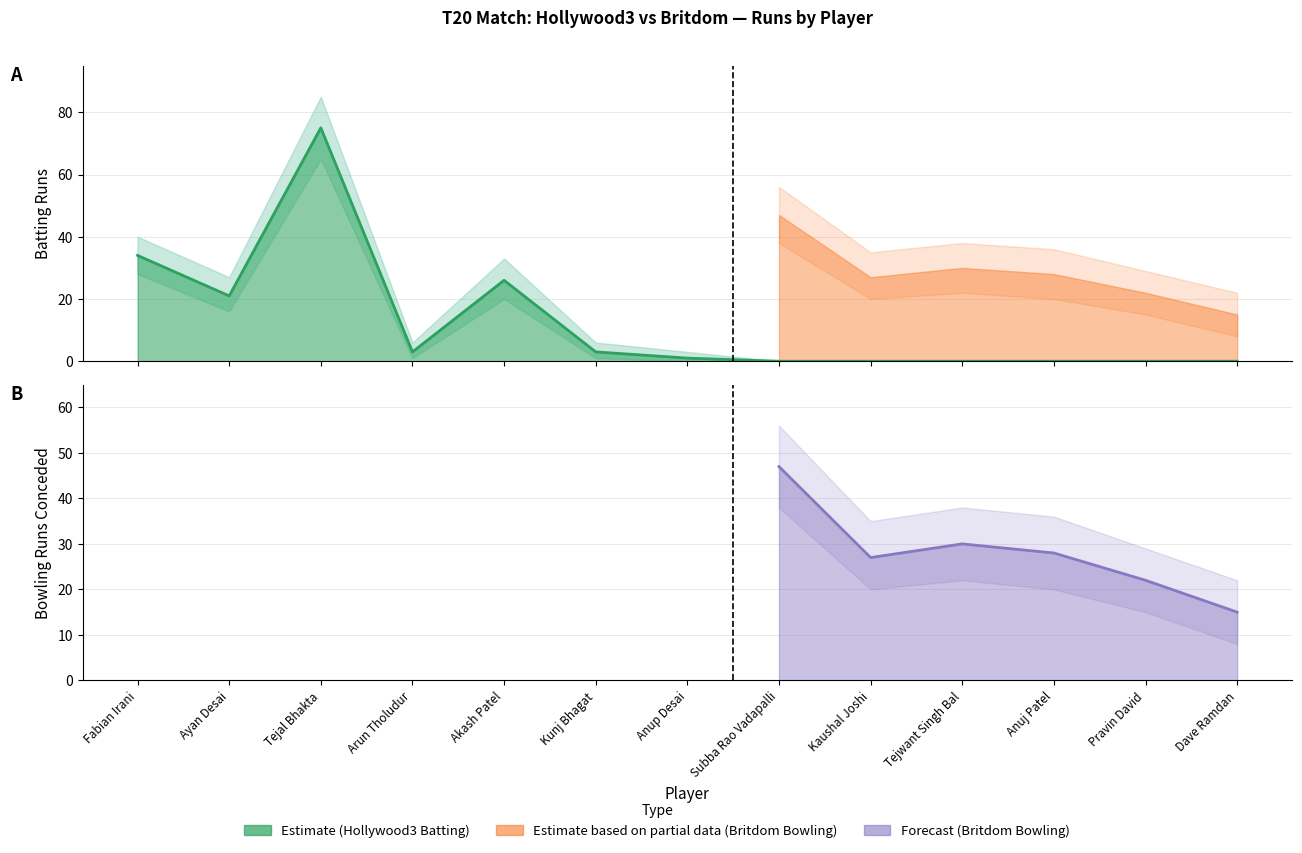

The value at Anup Desai is 2. True or false?

False